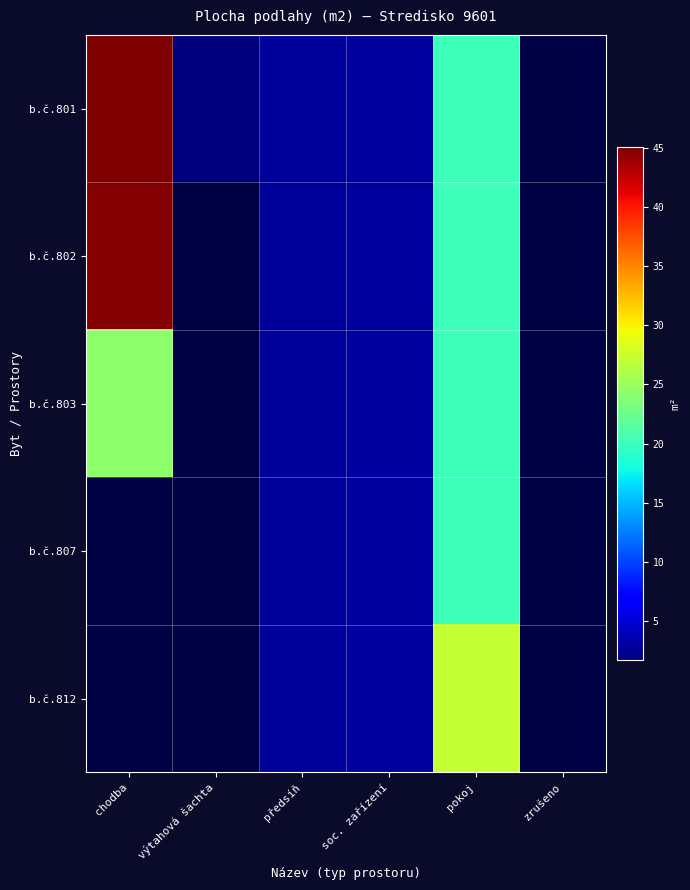

At which category is the sum across all series the highest?

chodba